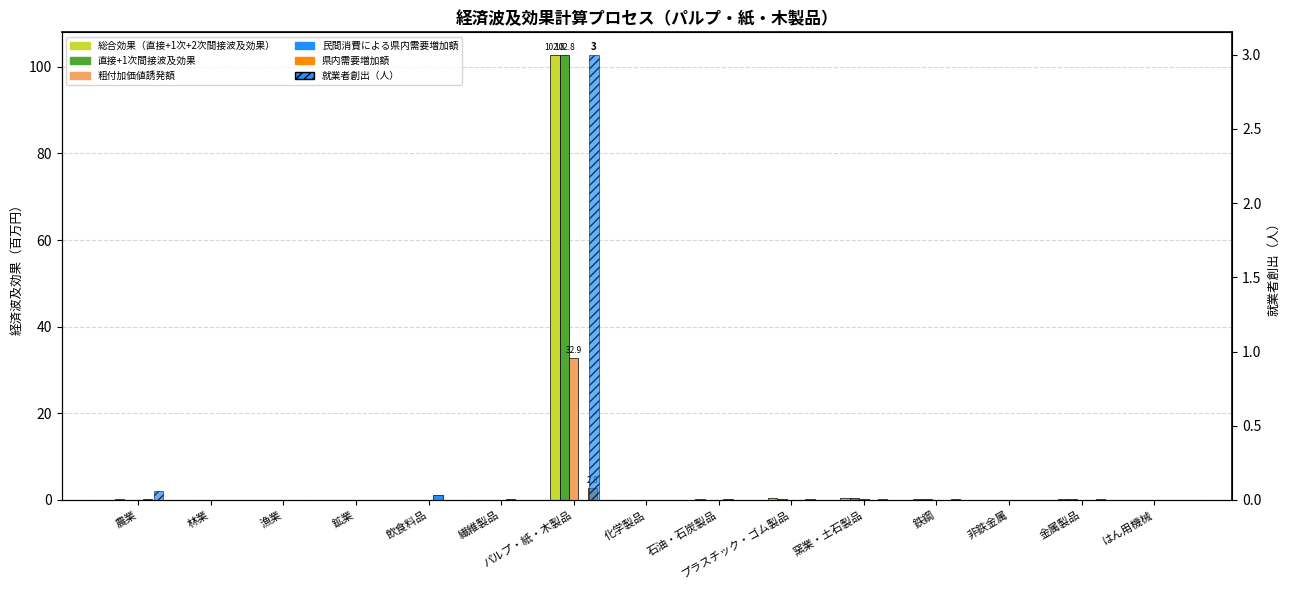

What is the difference between the maximum and minimum values in the 直接+1次間接波及効果 series?

102.8